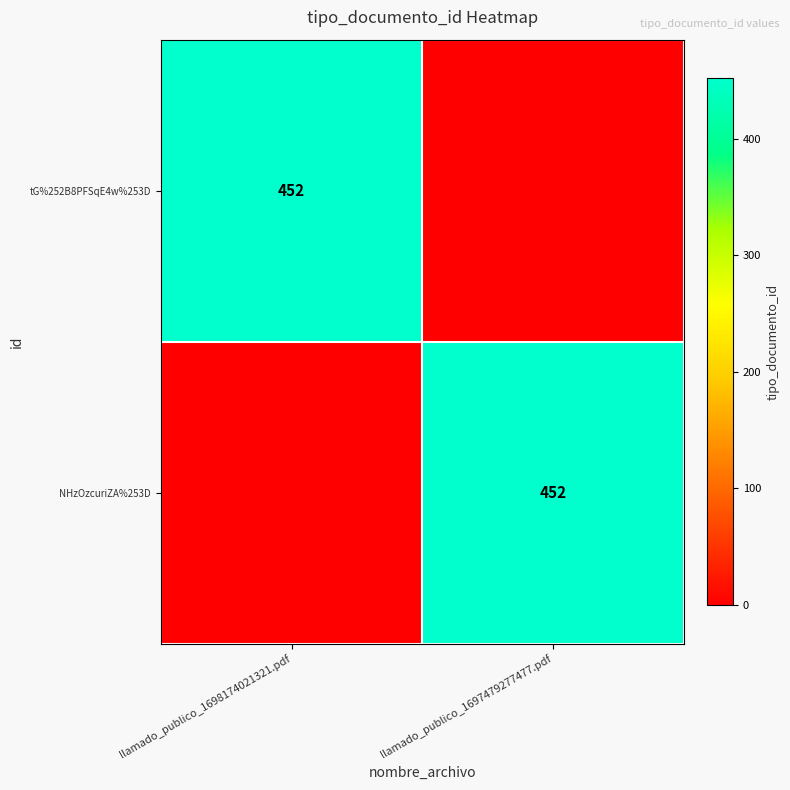

True or false: NHzOzcuriZA%253D has a value of 155 at llamado_publico_1697479277477.pdf.

False